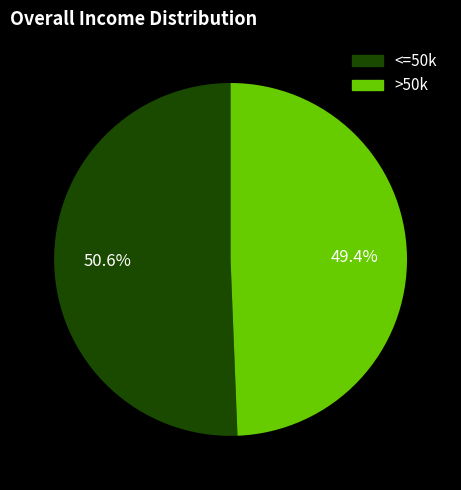

Approximately how many times larger is the value at >50k compared to <=50k?

1.0